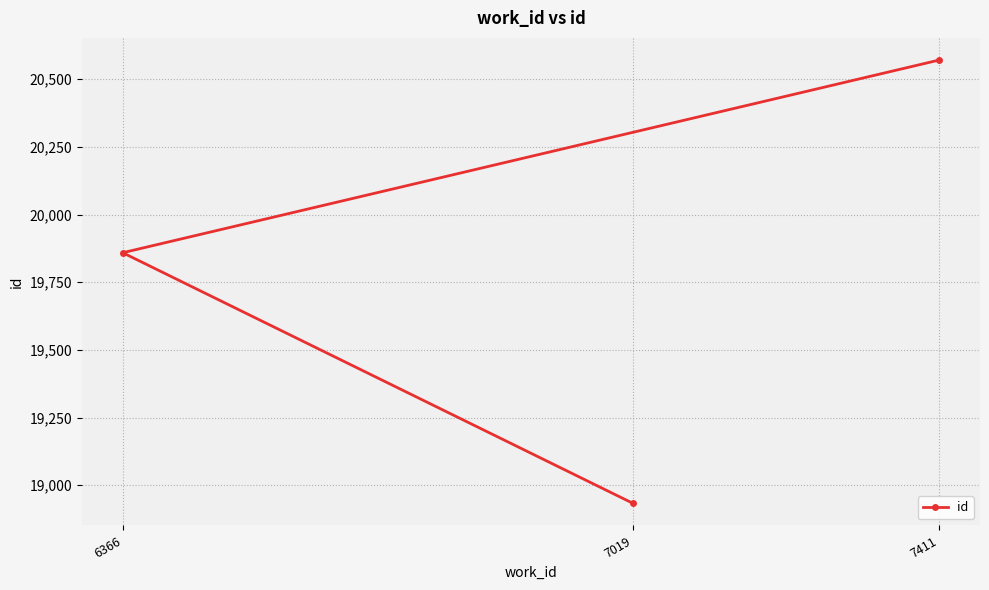

Does the chart have visible grid lines?

Yes